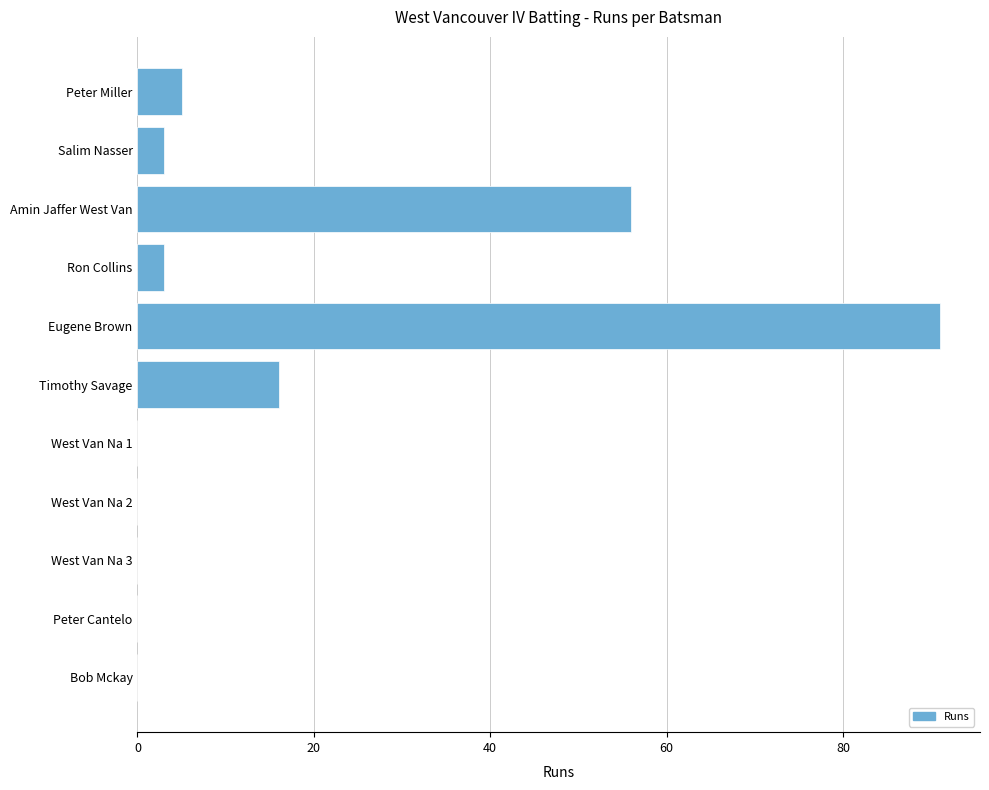

What is the change in value from Amin Jaffer West Van to Peter Cantelo?

-56